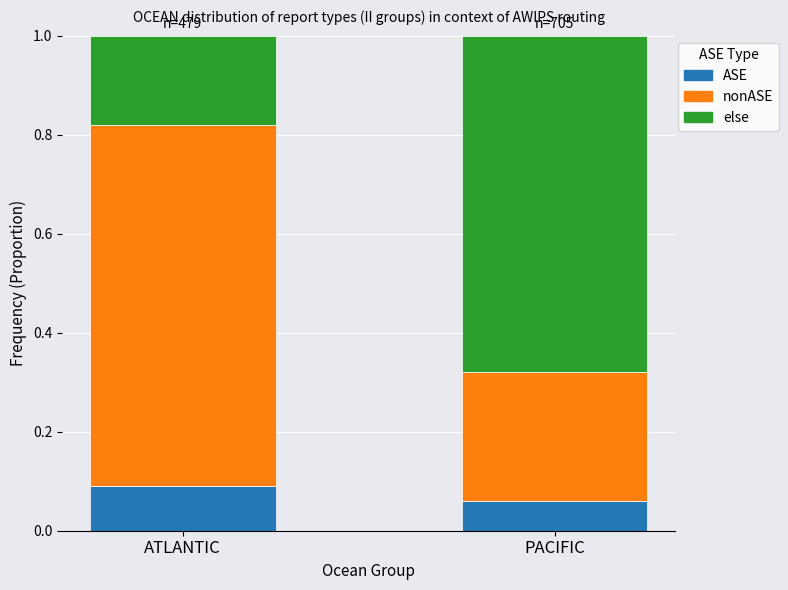

How many bars are there in total?

2